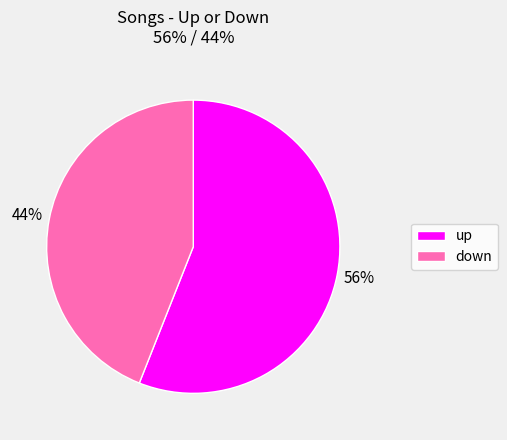

Rank the categories by value from highest to lowest.

up, down